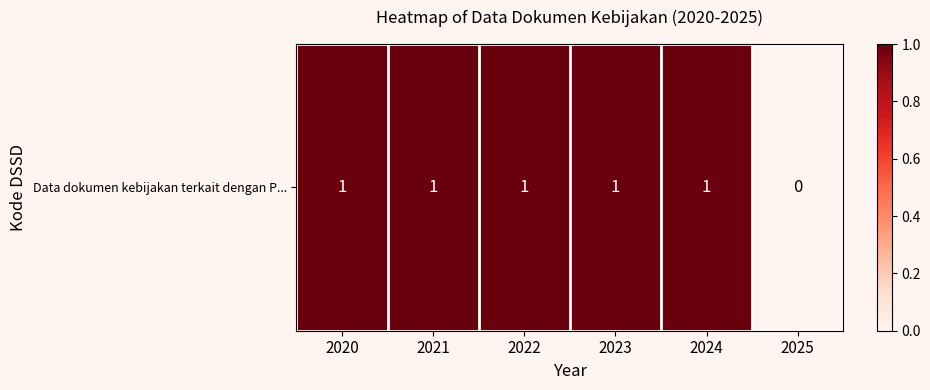

Which has a higher value, 2020 or 2022?

2020